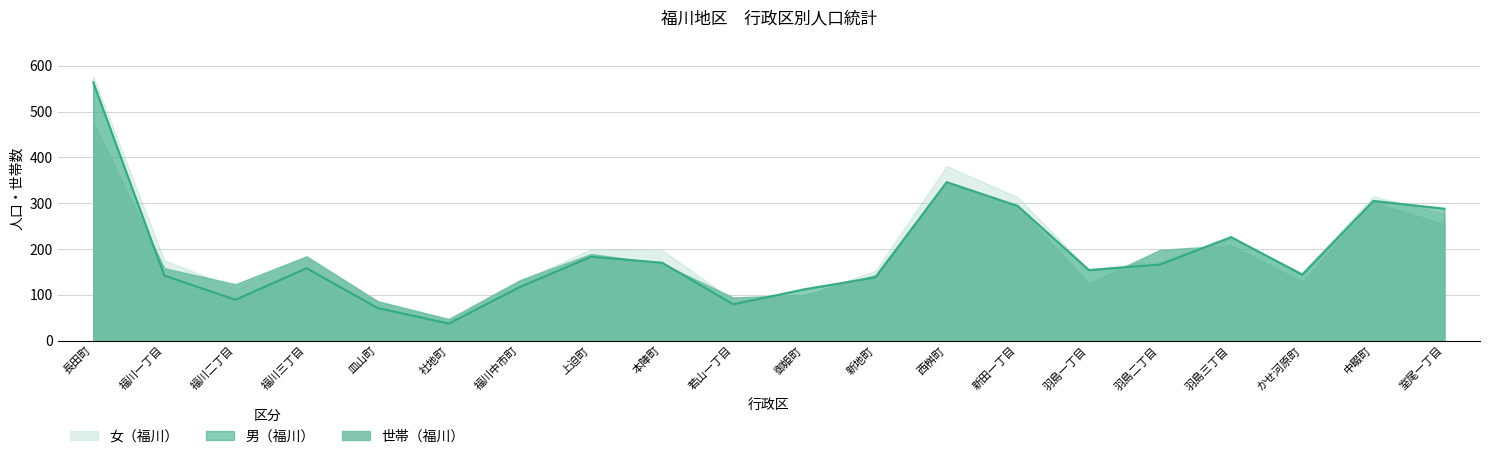

Which series changed the most between 御姫町 and 室尾一丁目?

女（福川）